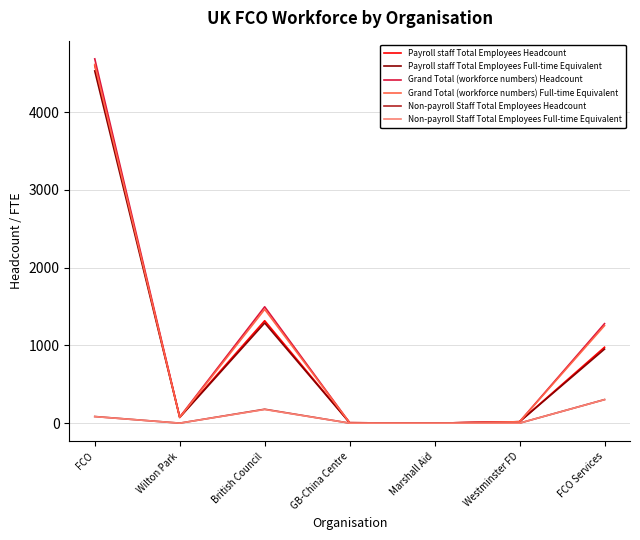

Is the value of Grand Total (workforce numbers) Full-time Equivalent at Wilton Park greater than the value of Payroll staff Total Employees Headcount at British Council?

No